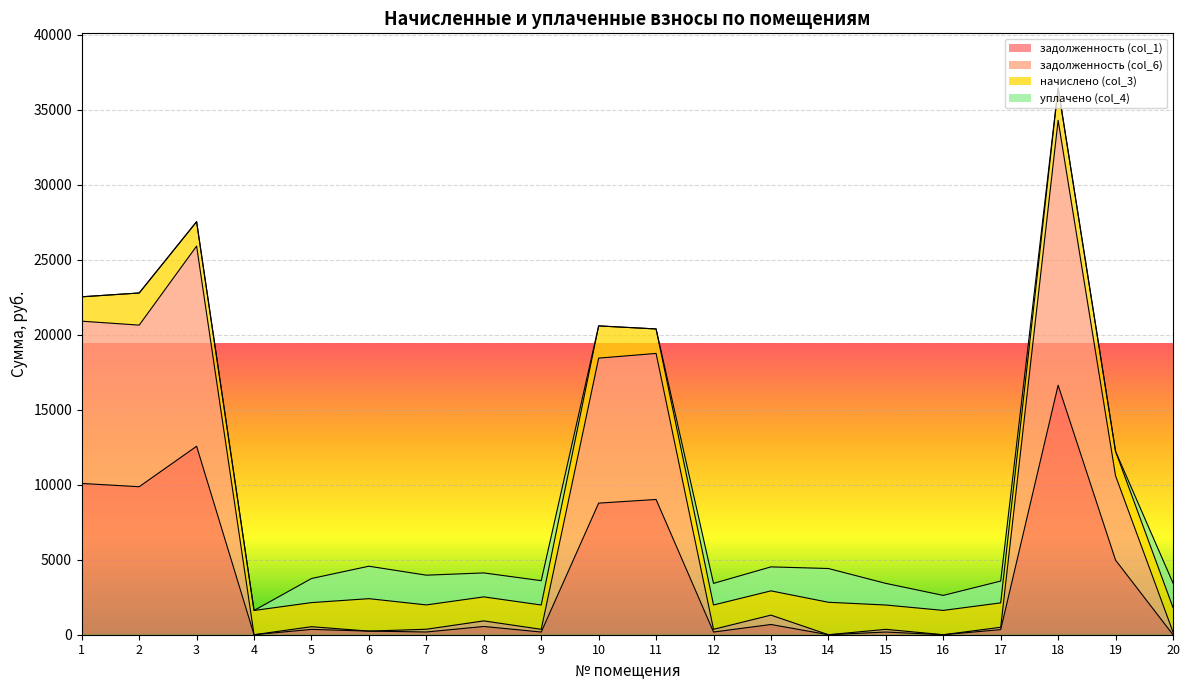

How many values in задолженность (col_1) are above zero?

16